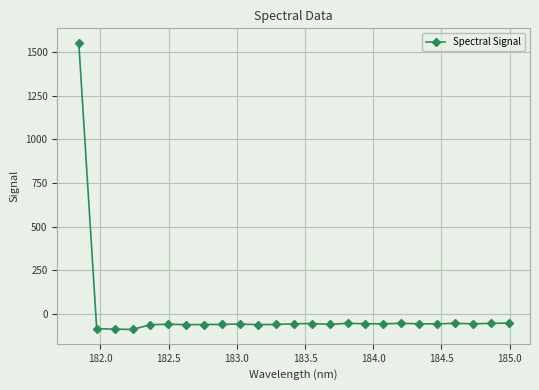

True or false: there are more than 0 points higher than both neighbors.

True